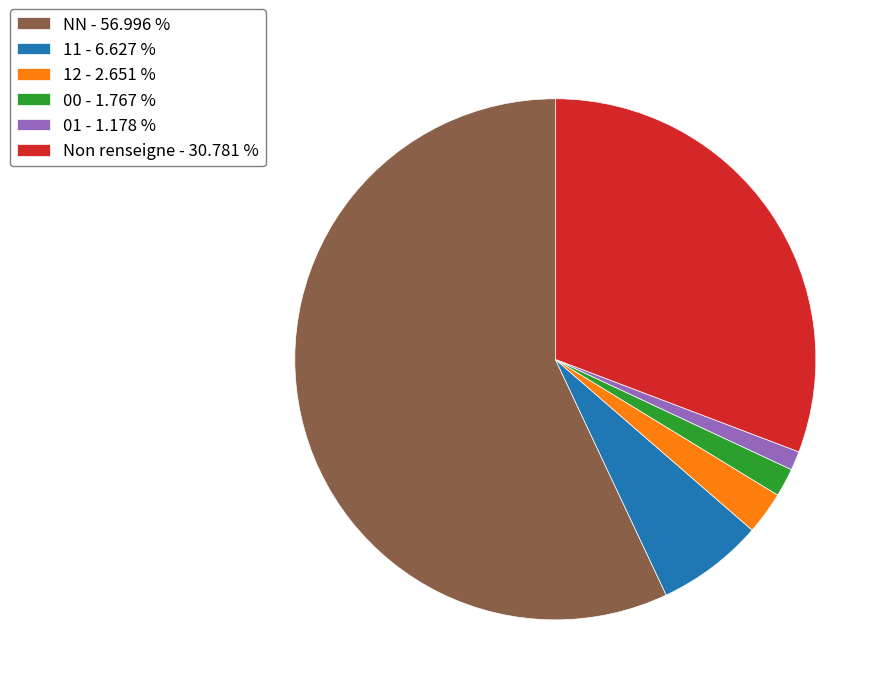

Rank the categories by value from lowest to highest.

01 - 1.178 %, 00 - 1.767 %, 12 - 2.651 %, 11 - 6.627 %, Non renseigne - 30.781 %, NN - 56.996 %